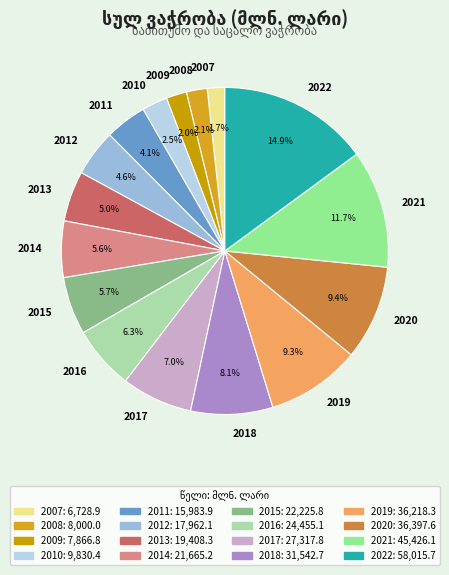

True or false: 2021 accounts for 12% of the total.

True